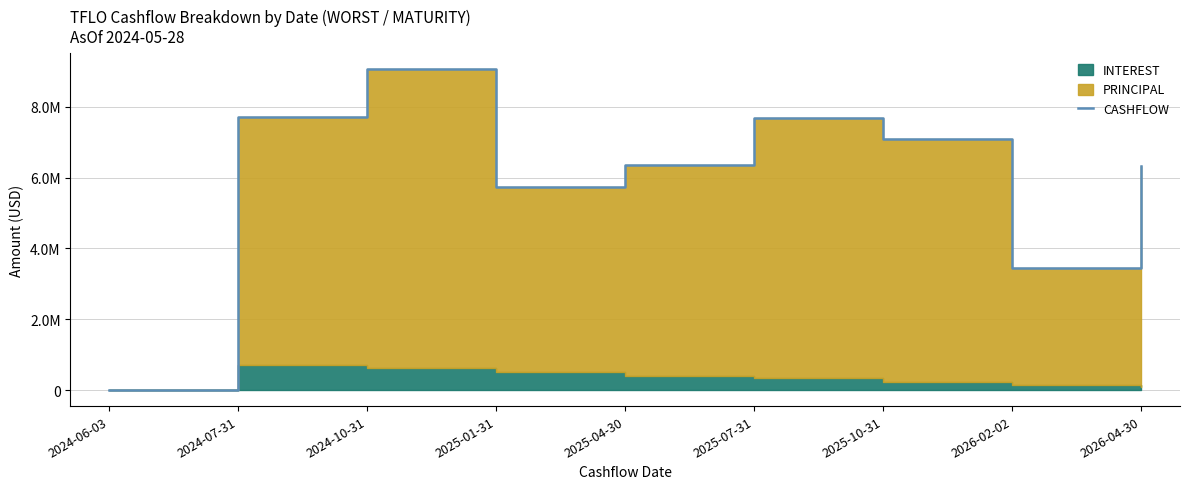

What is the change in value from 2024-06-03 to 2026-04-30?

+6307020.4